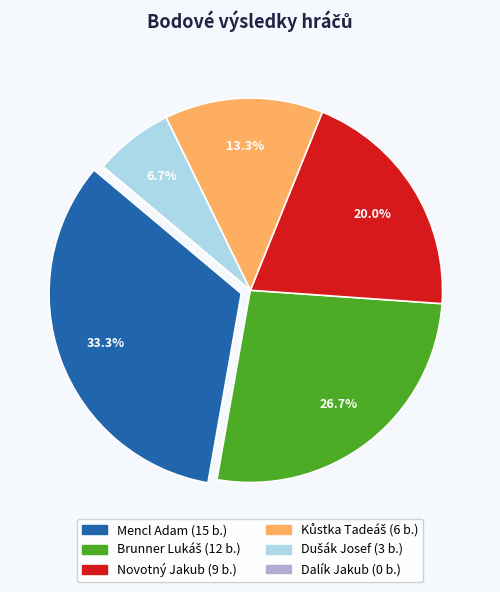

Which has a higher value, Novotný Jakub or Mencl Adam?

Mencl Adam